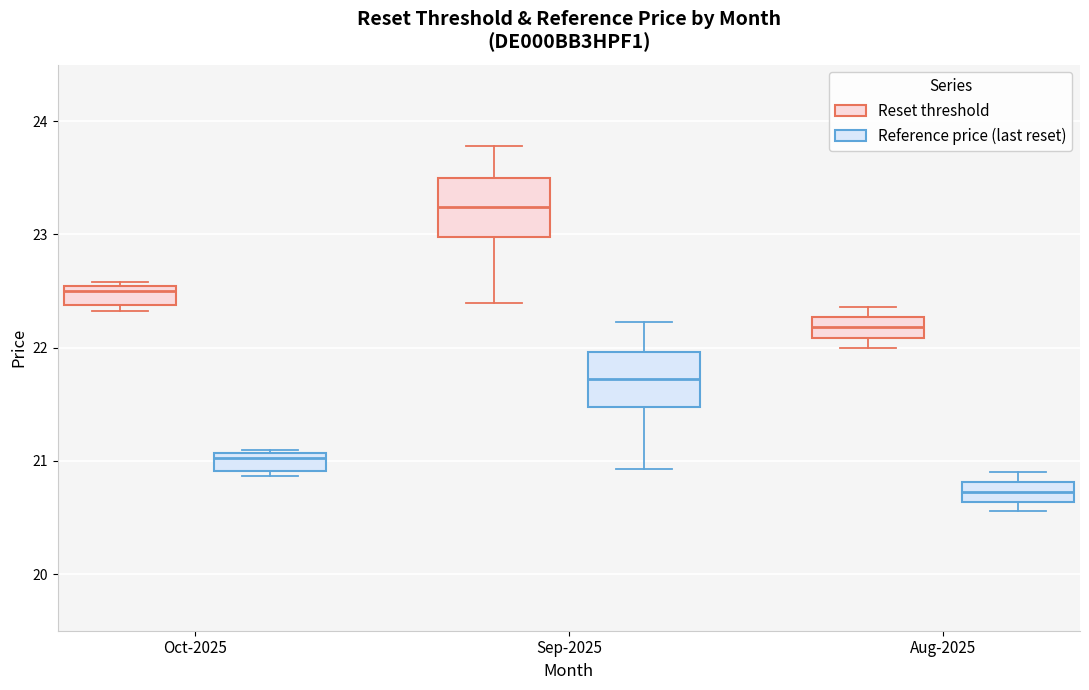

Which box has the lowest median line?

Aug-2025 (Reference price (last reset))